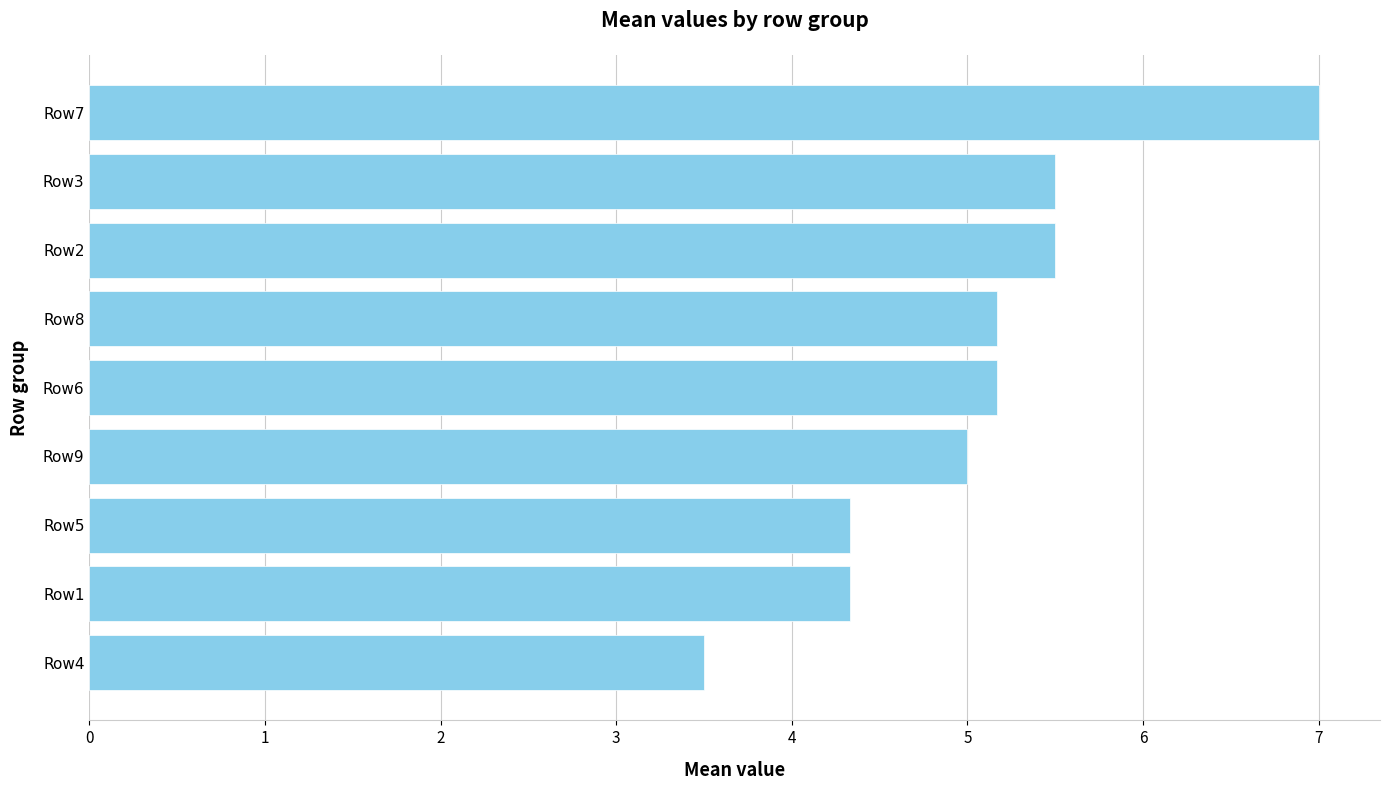

Which label corresponds to the largest value in the chart?

Row7